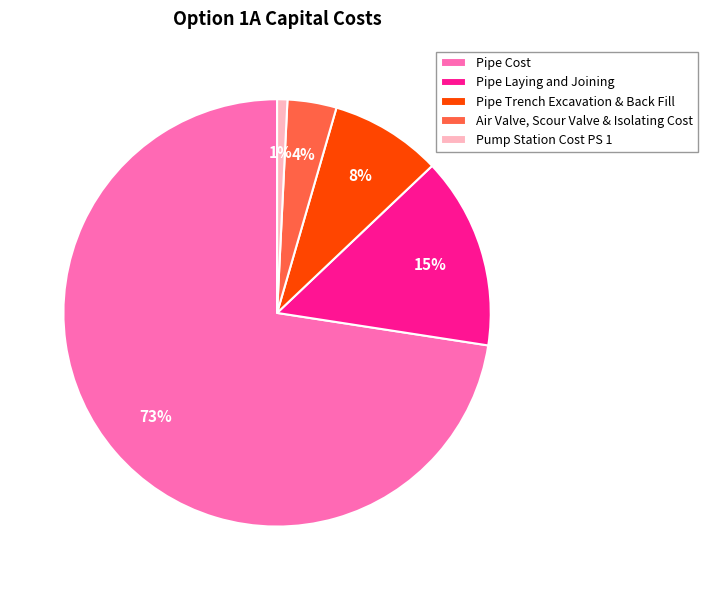

Which slice is the largest?

Pipe Cost